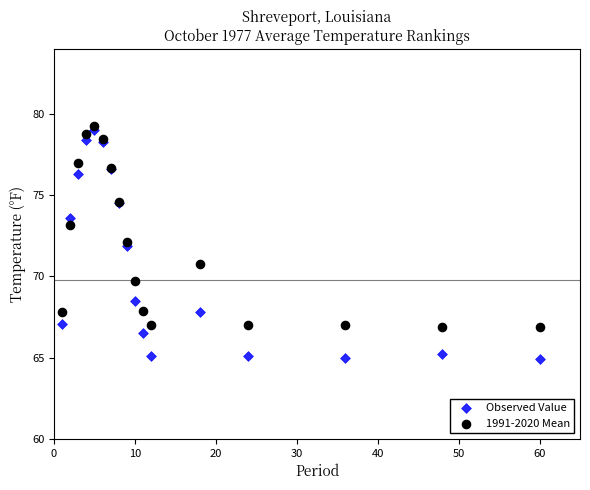

What is the X range (max minus min) for the scatter plot?

59.0